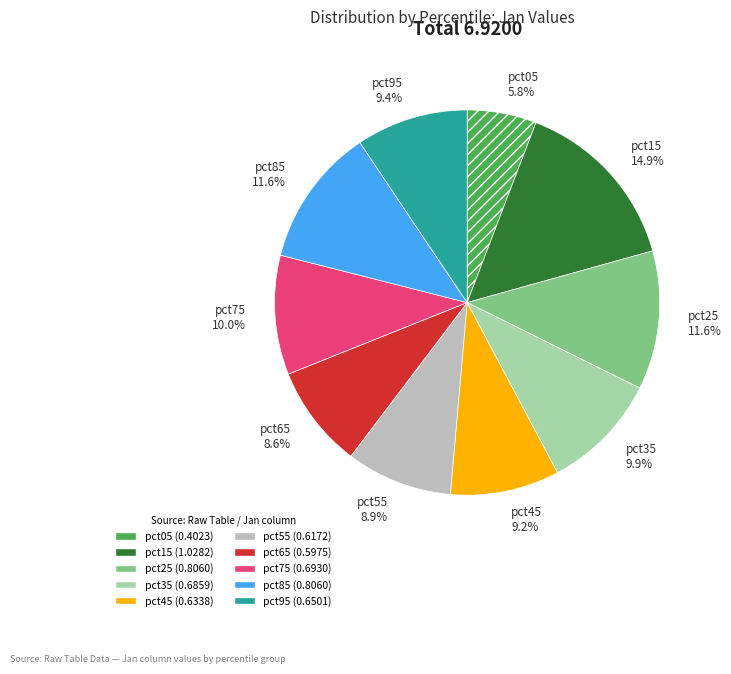

What percentage is NOT represented by pct95?

90.6%